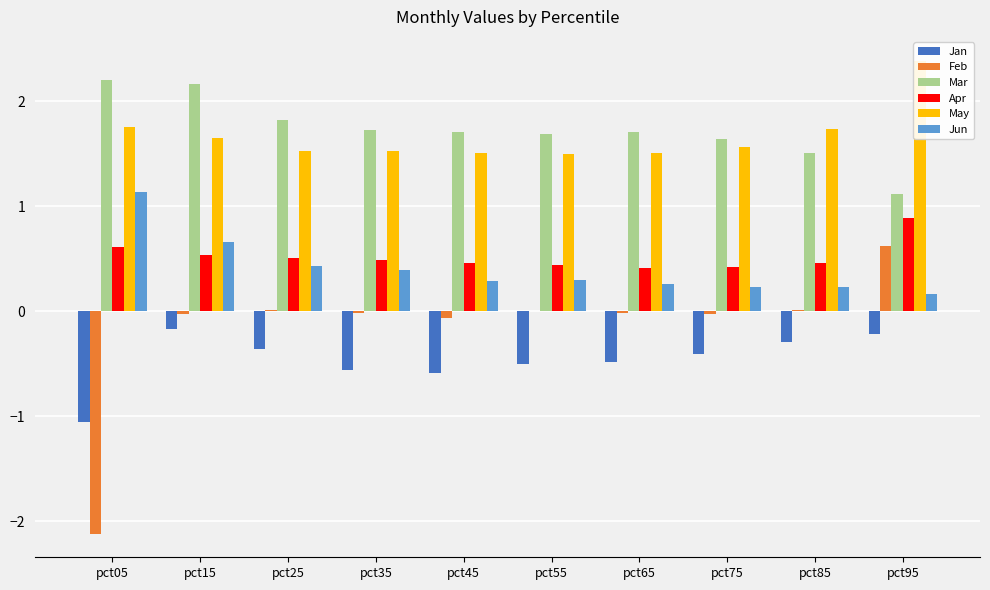

At which label does Feb reach its minimum?

pct05